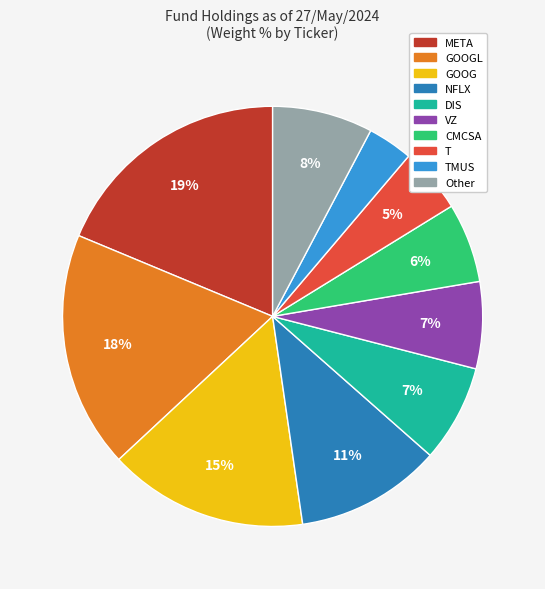

Is there any slice that represents more than half of the pie?

No